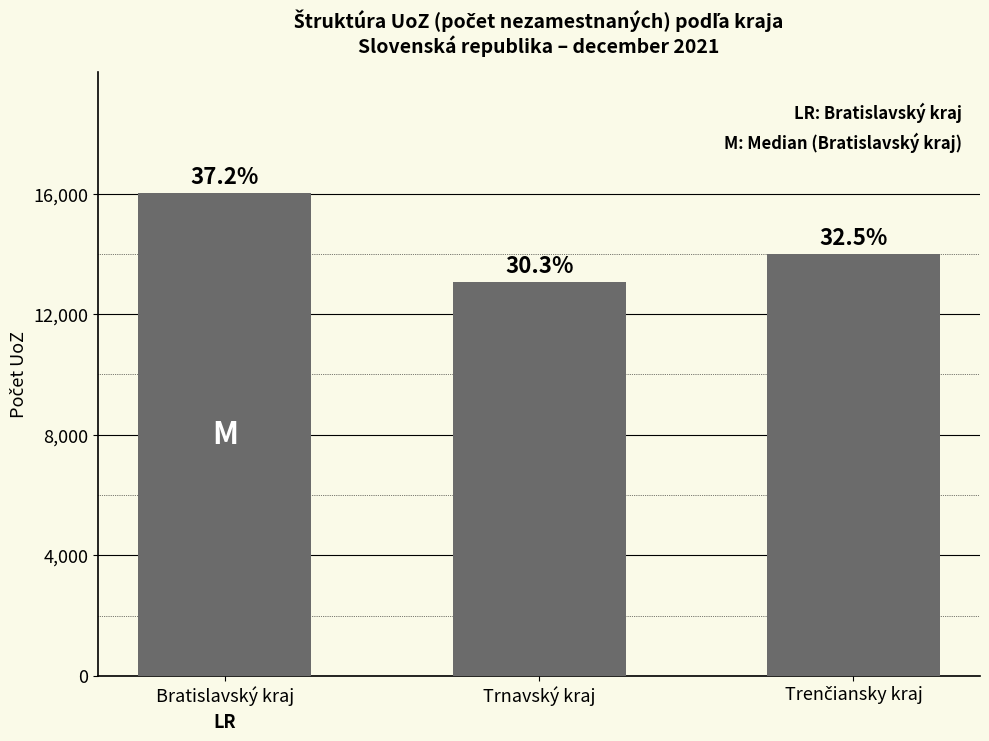

Are the bars horizontal?

No